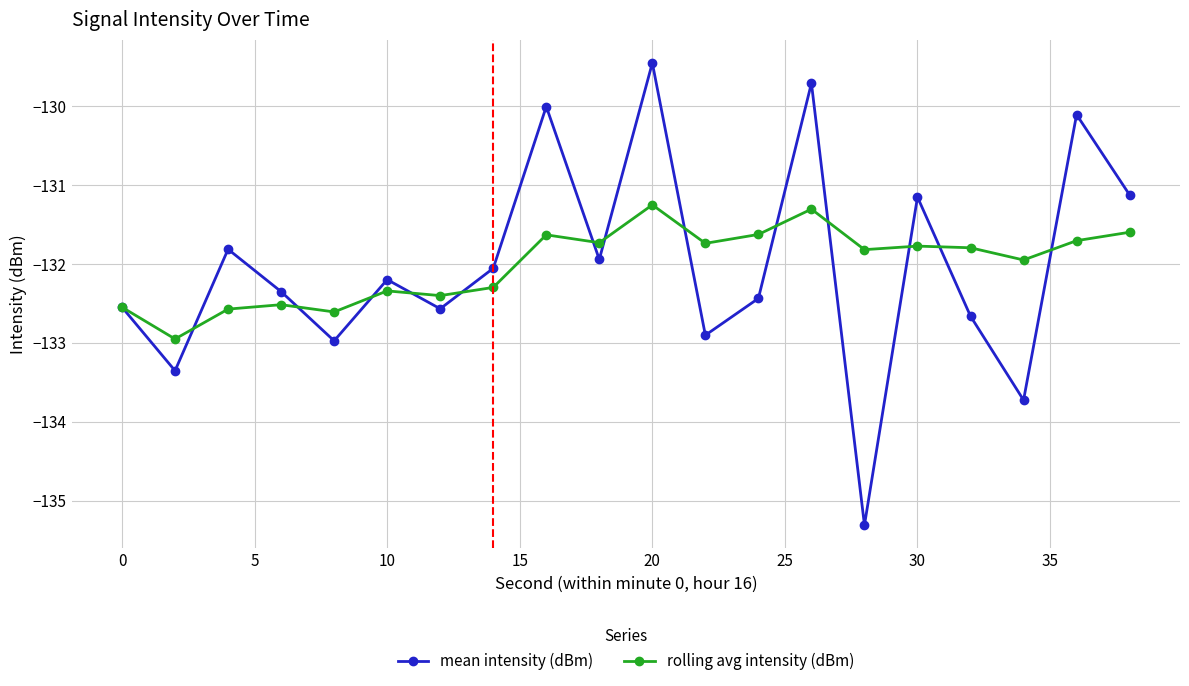

List the series in order of their peak value, lowest first.

rolling avg intensity (dBm), mean intensity (dBm)